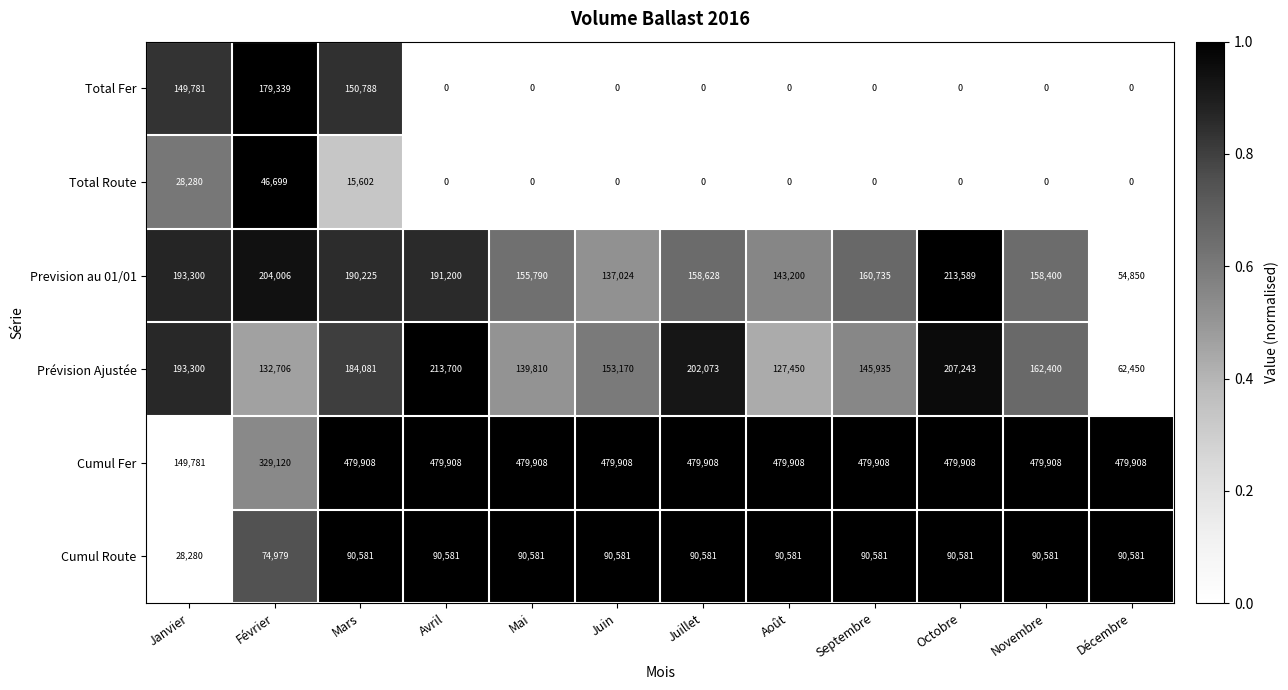

What is the difference between the maximum and minimum values in the Total Fer series?

179339